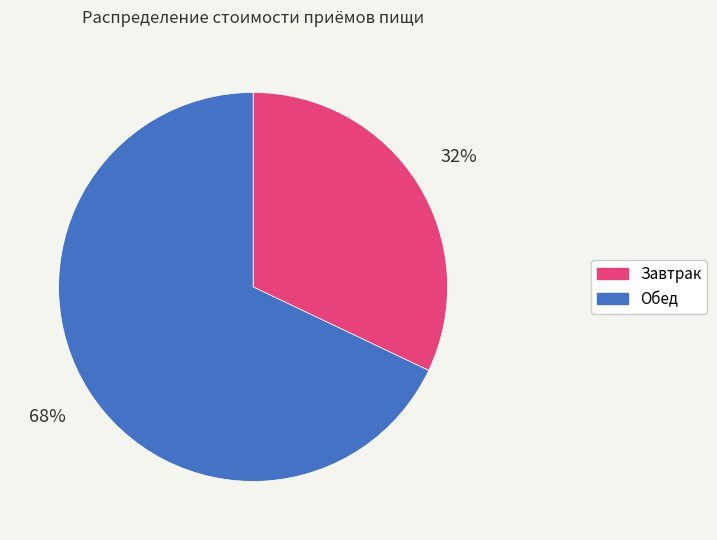

What is the smallest slice in the pie chart?

Завтрак